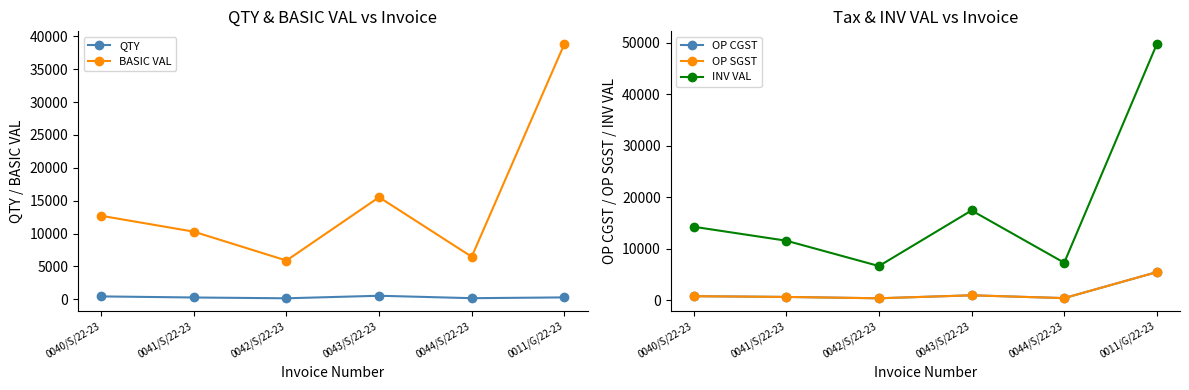

Which has a higher value, 0011/G/22-23 or 0042/S/22-23?

0011/G/22-23